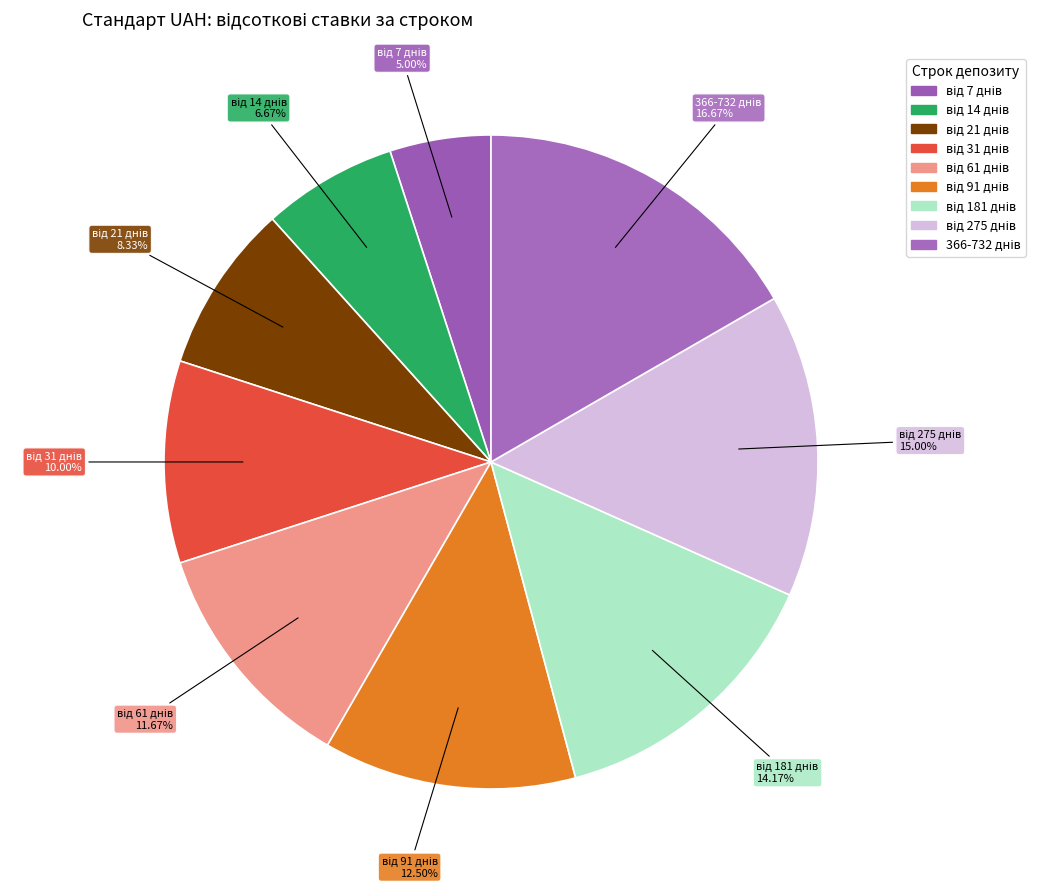

Is від 7 днів the majority of the pie?

No